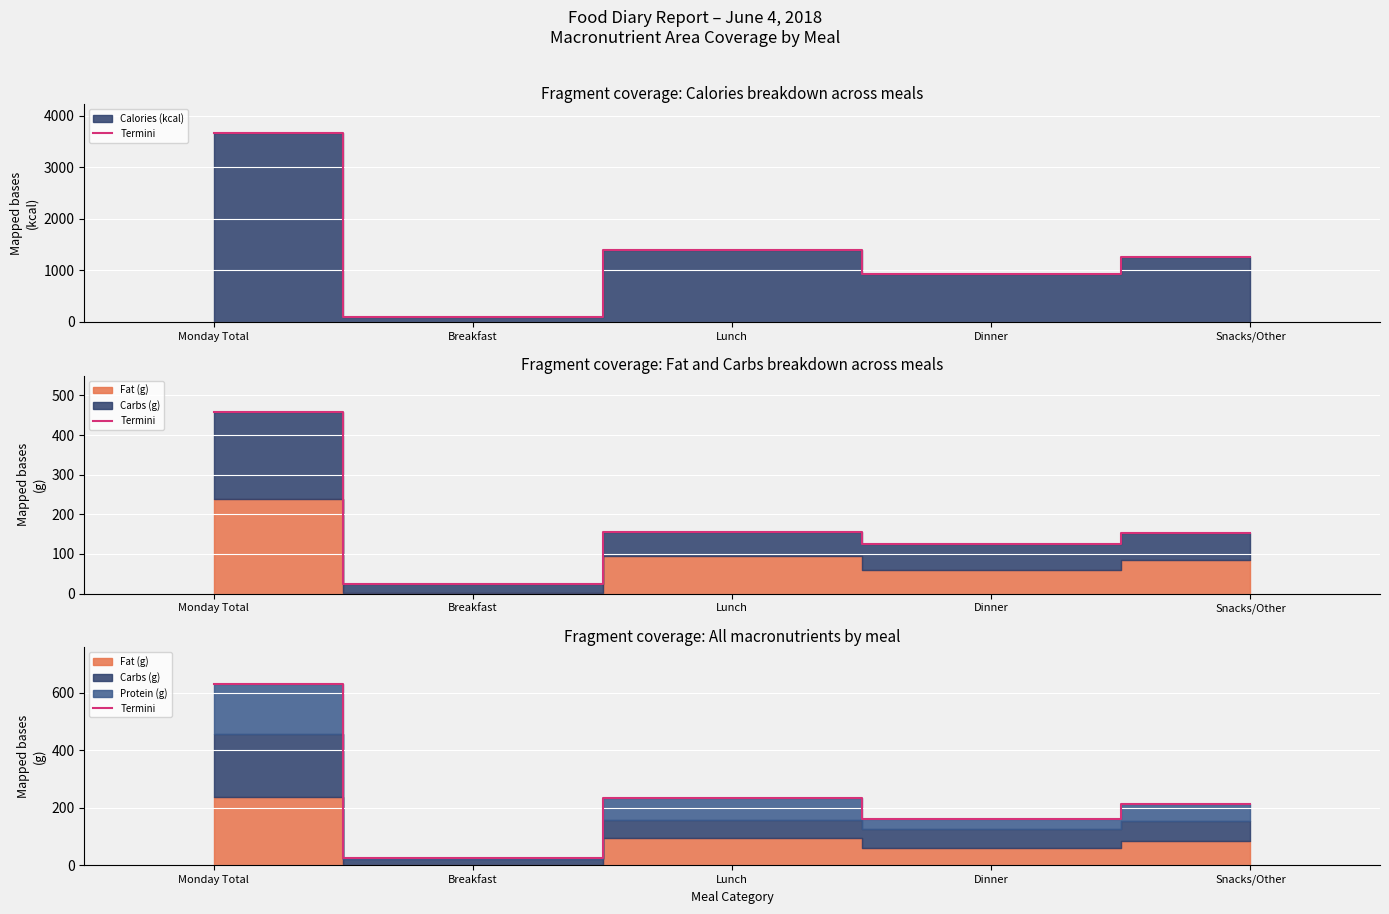

What position from the left is Monday Total?

1